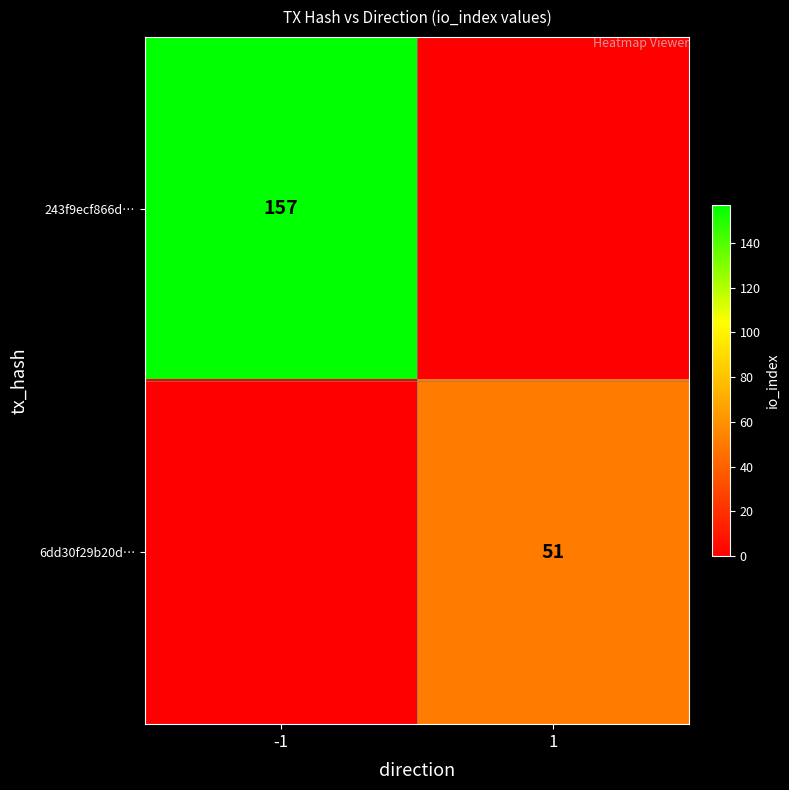

At which category is the sum across all series the highest?

-1